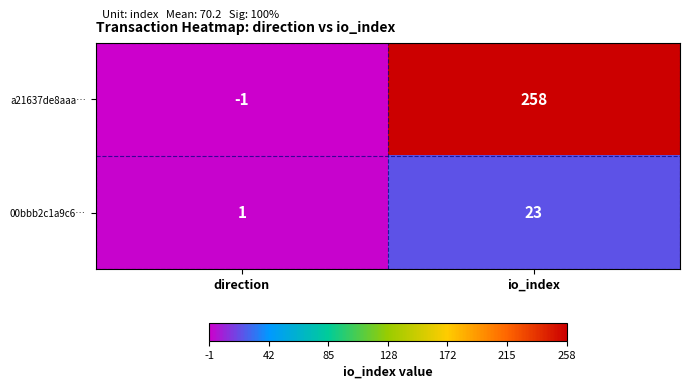

True or false: 00bbb2c1a9c6… has a value of 23 at io_index.

True